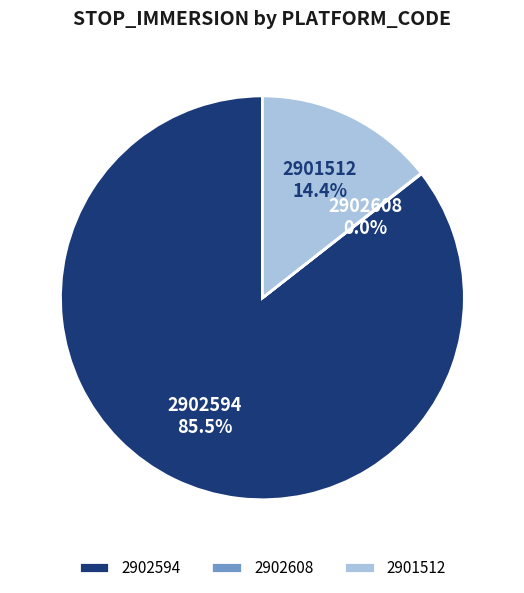

Between 2902594 and 2901512, which is larger?

2902594